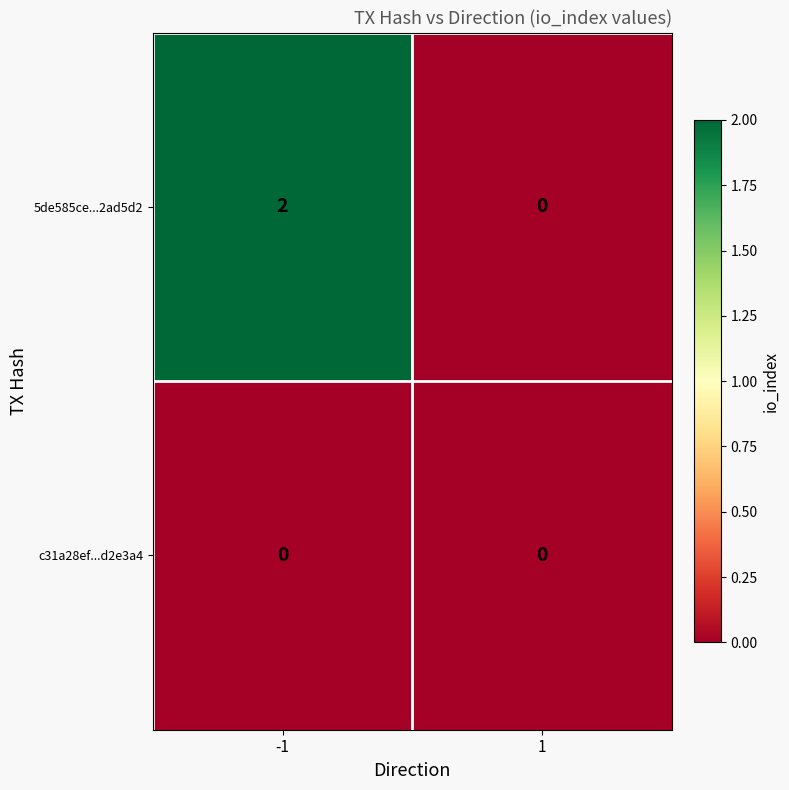

Reading left to right, extract all data points from this chart.

5de585ce...2ad5d2: -1=2	1=0
c31a28ef...d2e3a4: -1=0	1=0